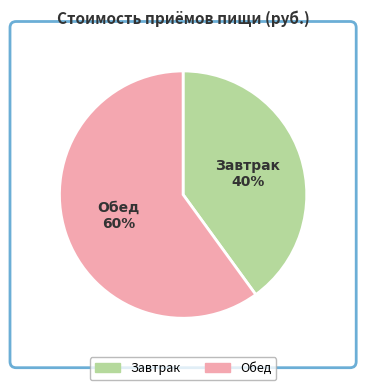

Which category has the biggest portion of the pie?

Обед